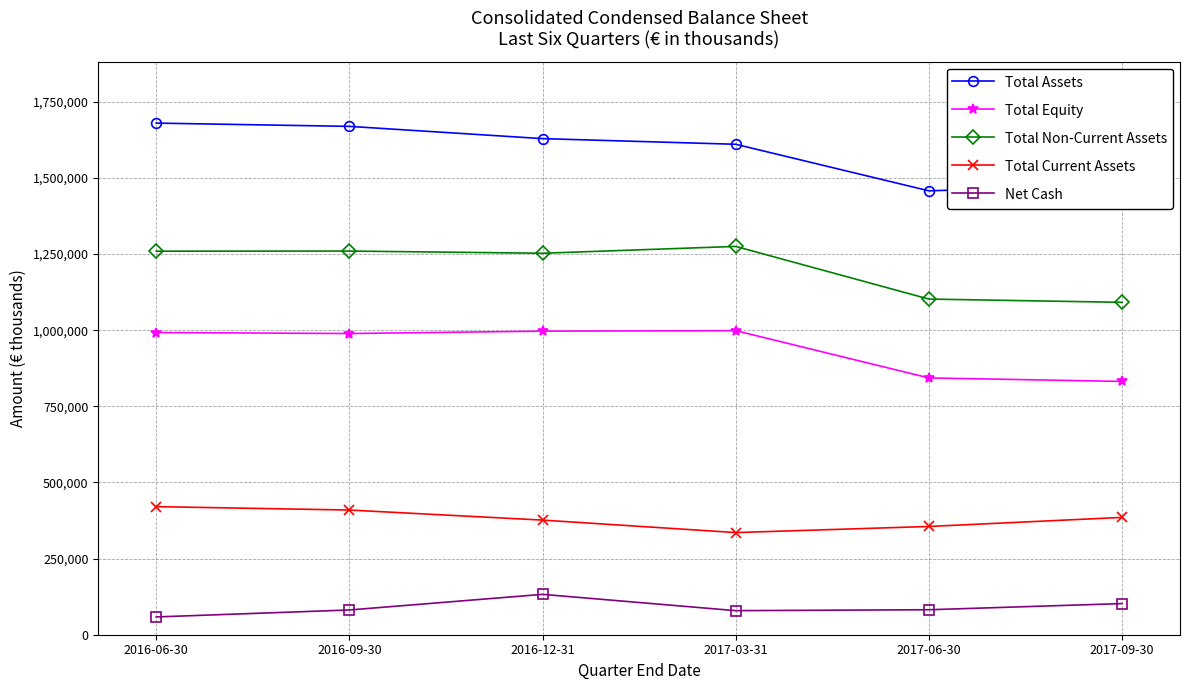

What is the approximate value of Net Cash at 2016-06-30?

58391